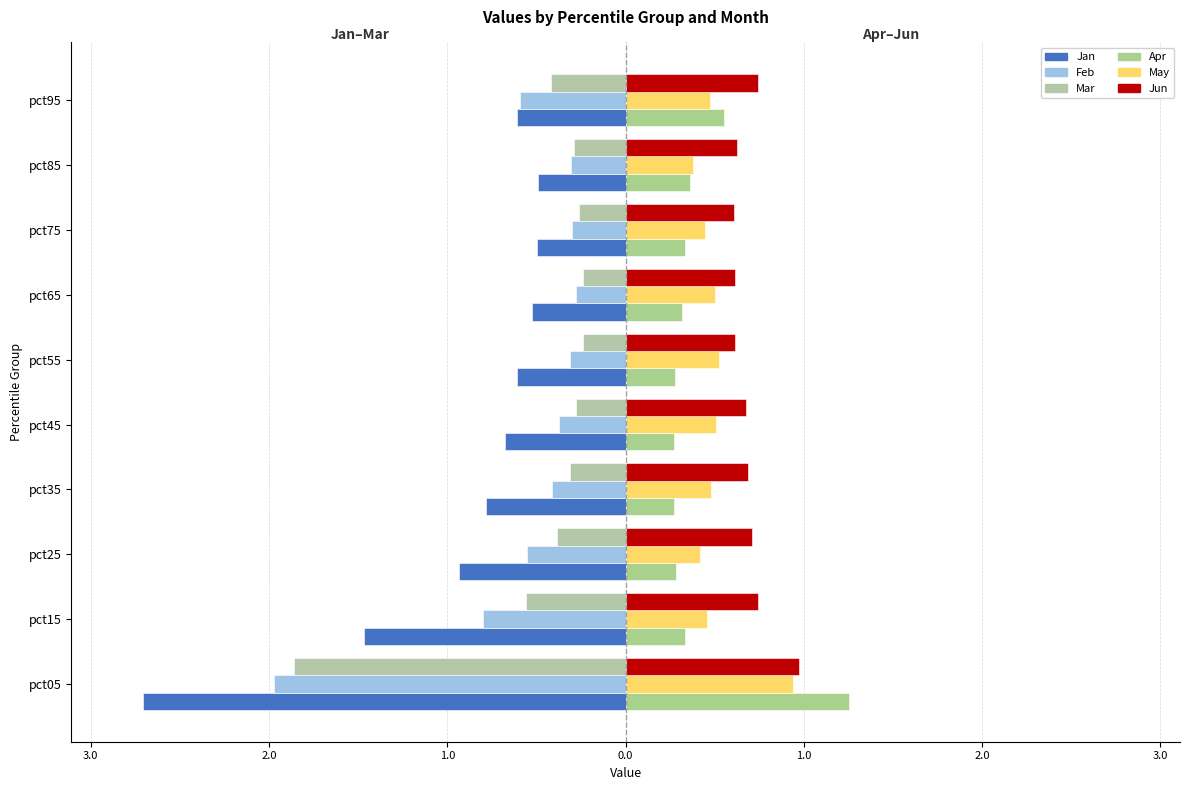

How many bars are there in total?

60